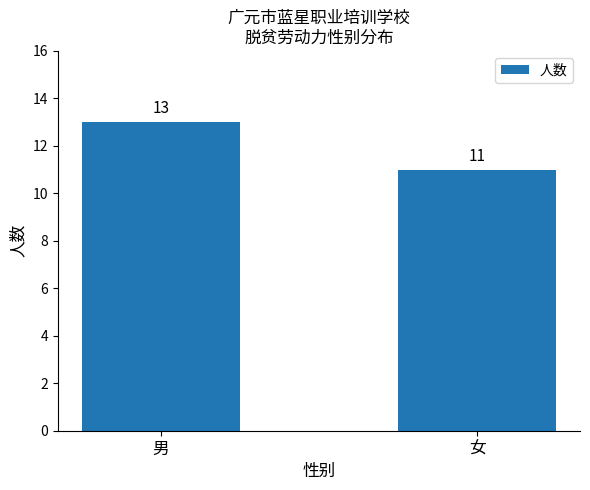

What is the value of the 2nd bar from the left?

11